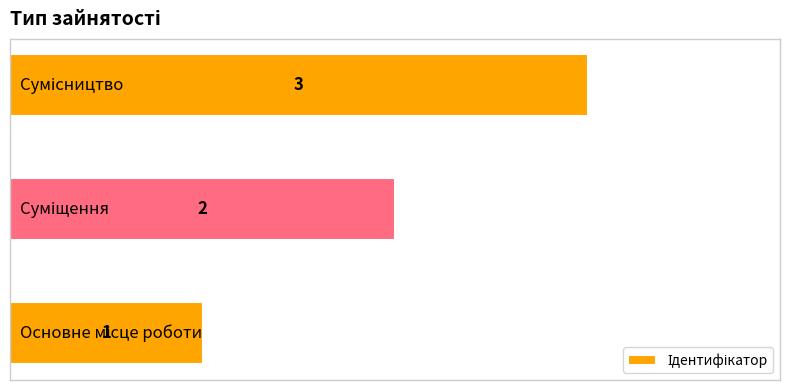

What is the minimum value shown in the chart?

1